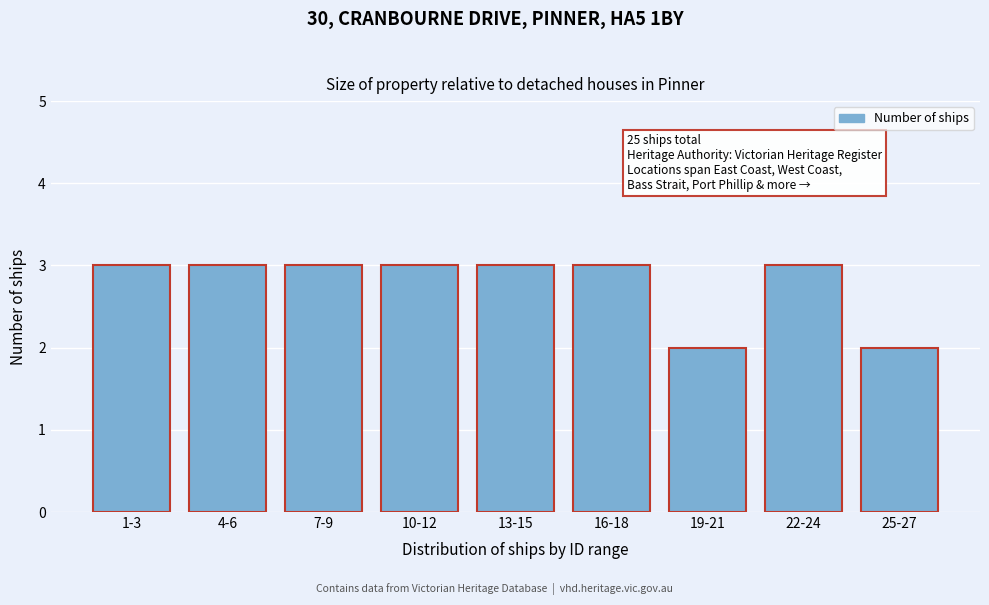

Reading right to left, transcribe all the data shown in this chart.

25-27=2	22-24=3	19-21=2	16-18=3	13-15=3	10-12=3	7-9=3	4-6=3	1-3=3